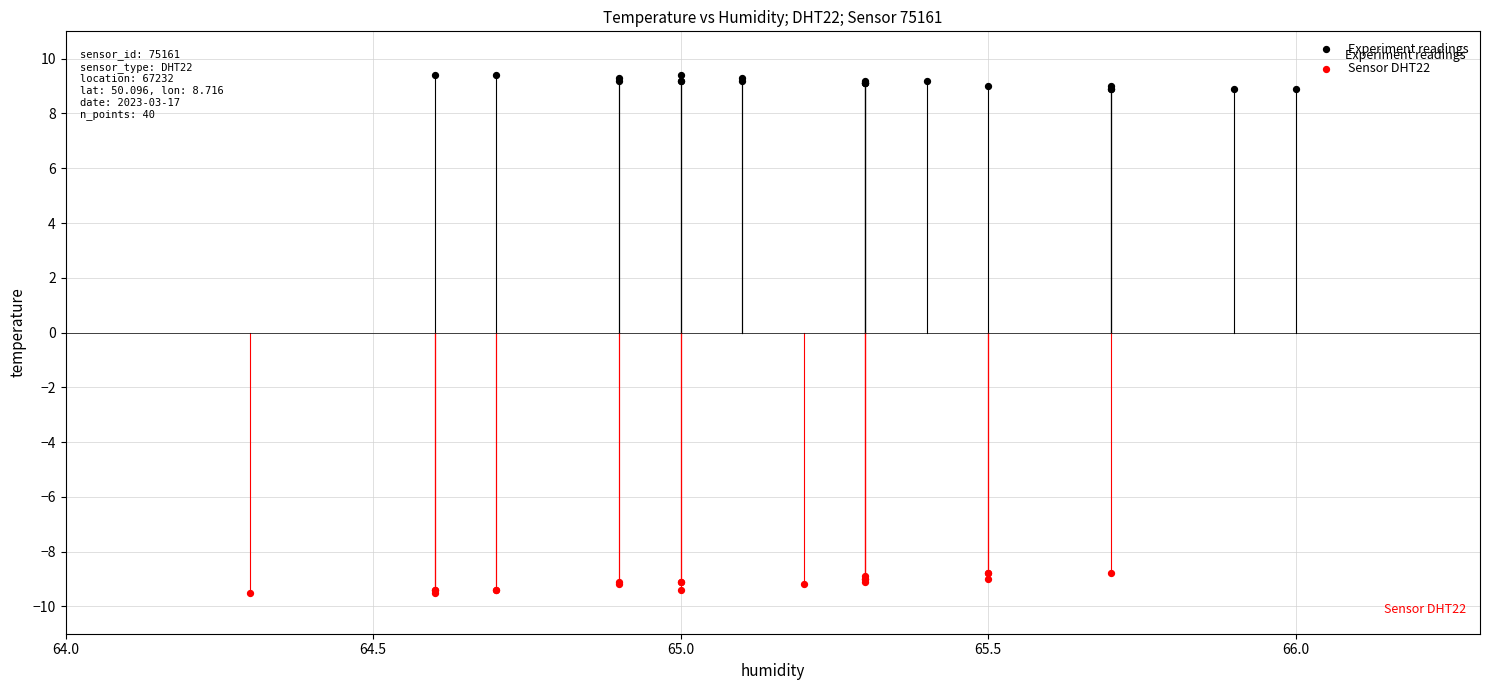

Which series contains the highest Y value?

Experiment readings